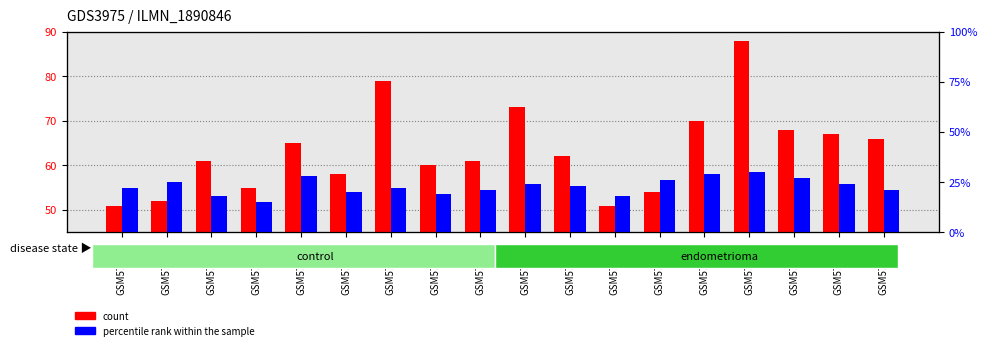

What is the difference between the count values at GSM572756 and GSM572749?

14